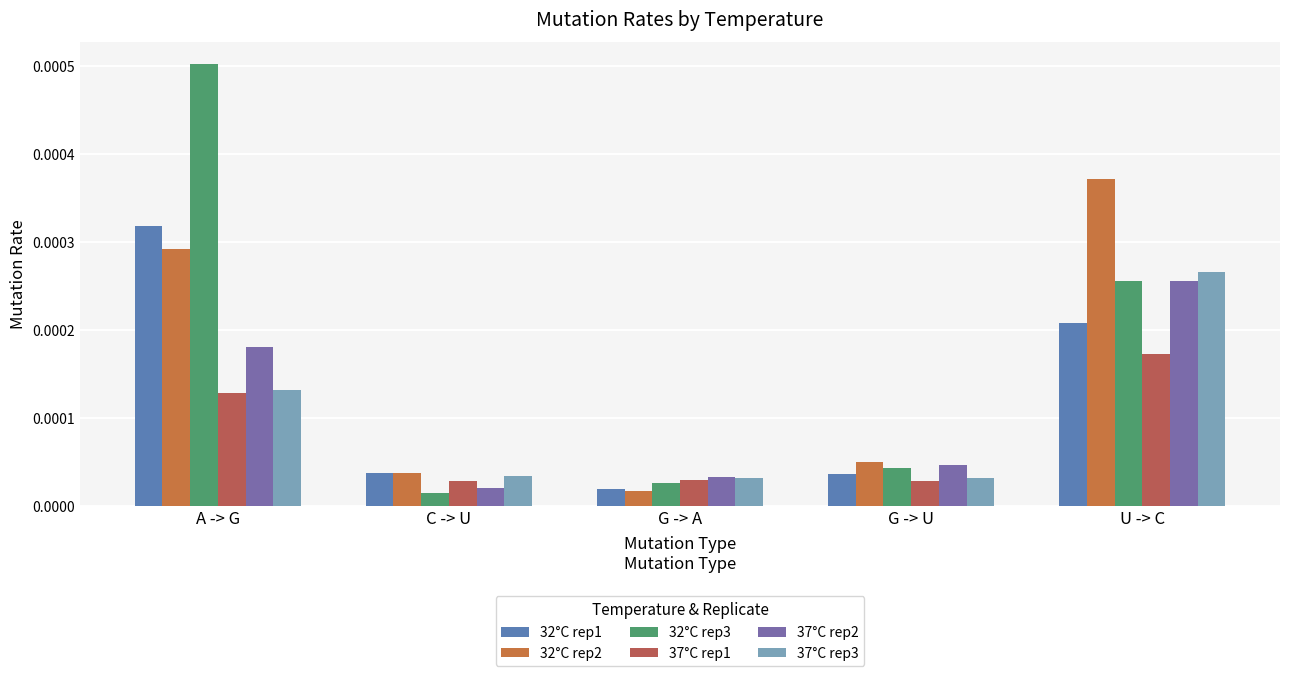

Which series has the largest total across all categories?

32°C rep3